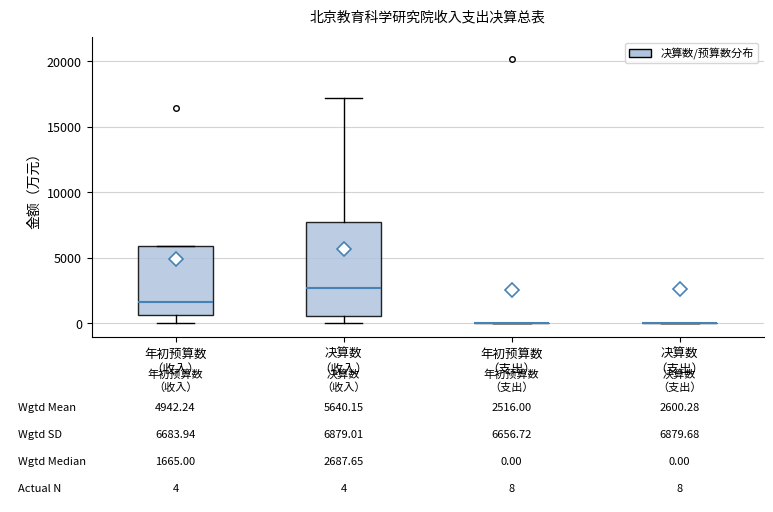

Comparing the boxes themselves (not the whiskers), which one is the tallest?

决算数 （收入）